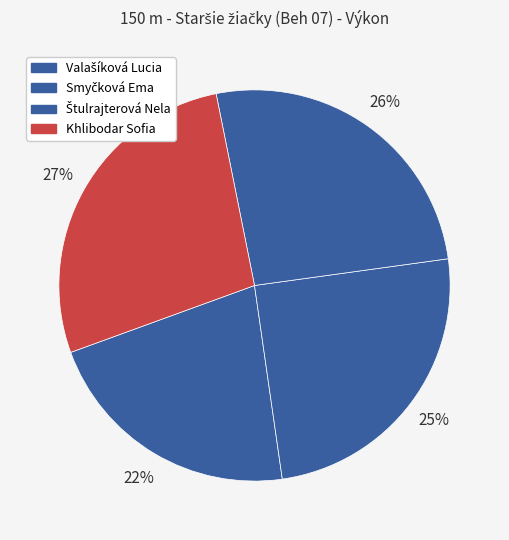

Rank the categories by value from highest to lowest.

Khlibodar Sofia, Štulrajterová Nela, Smyčková Ema, Valašíková Lucia